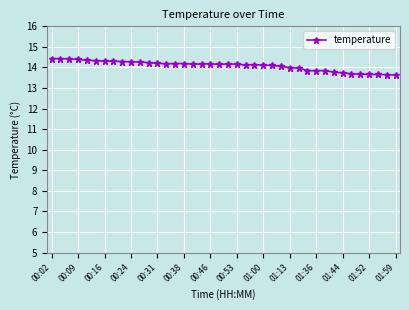

What is the value of the 19th point from the left?

14.2